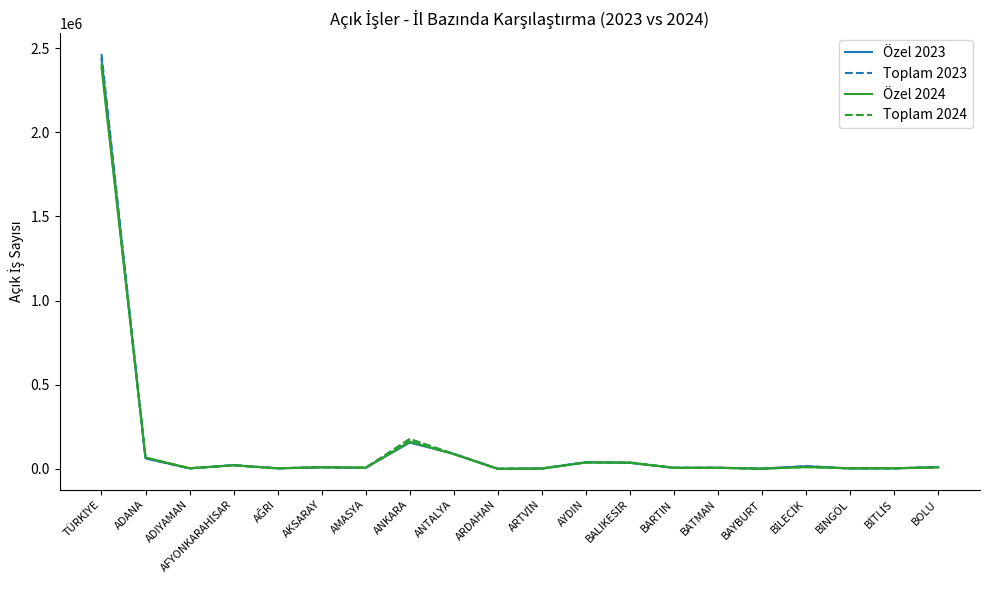

What is the total value across all series at ADANA?

261352